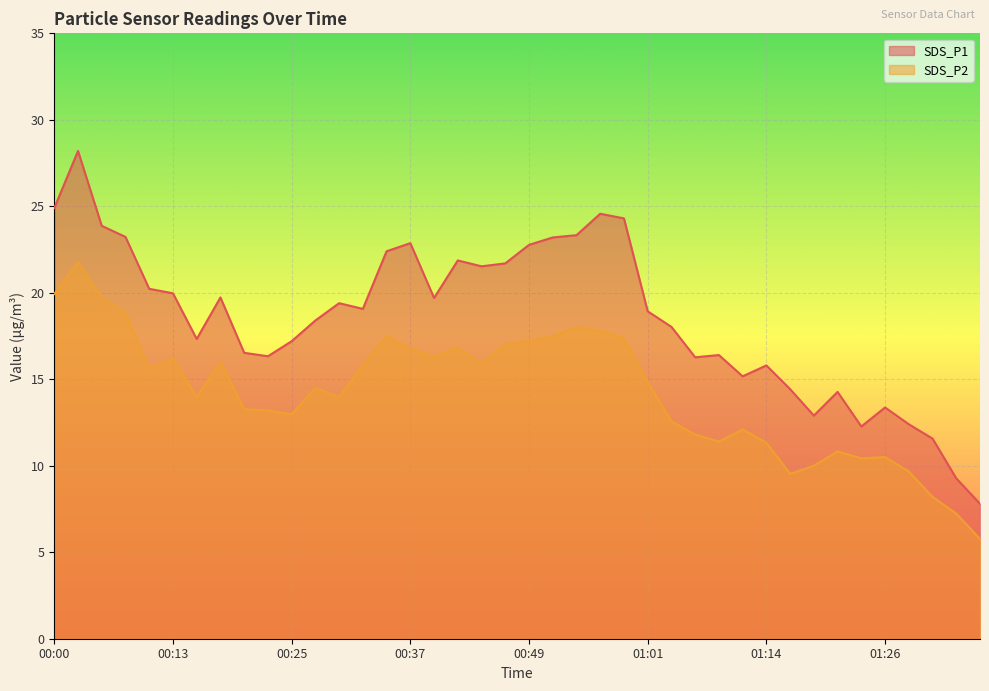

At which category is the sum across all series the highest?

00:03